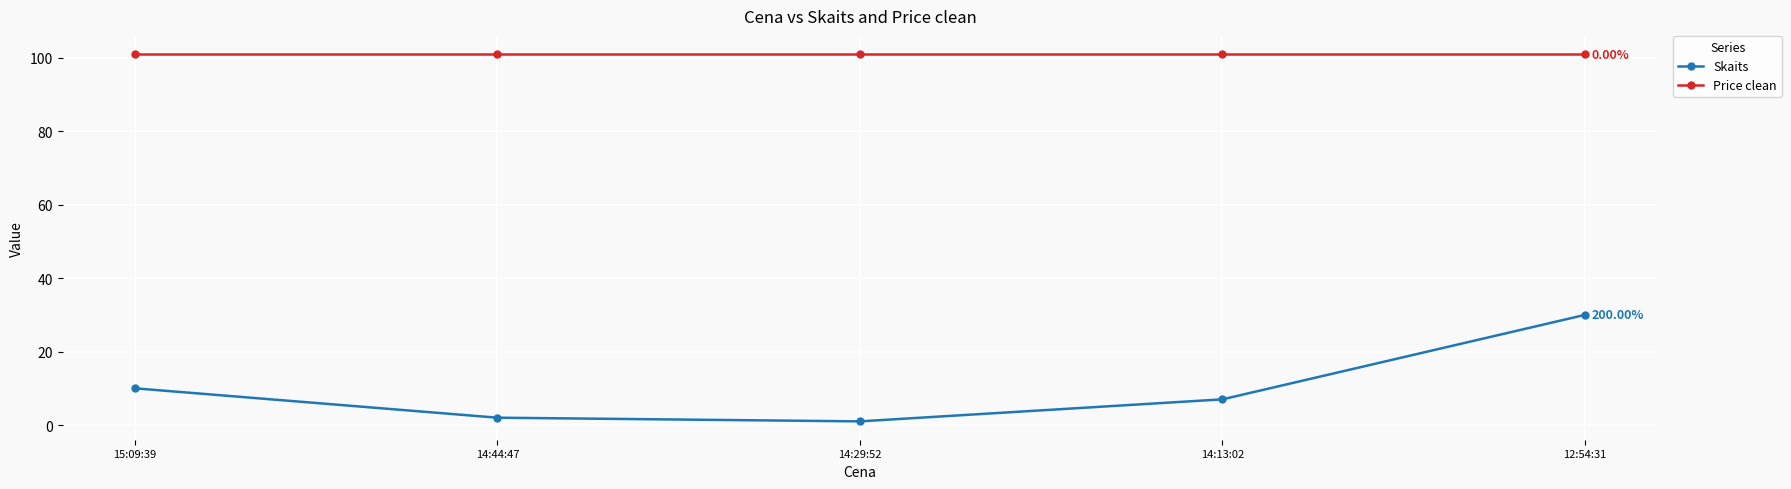

At how many categories does at least one series exceed 16?

5